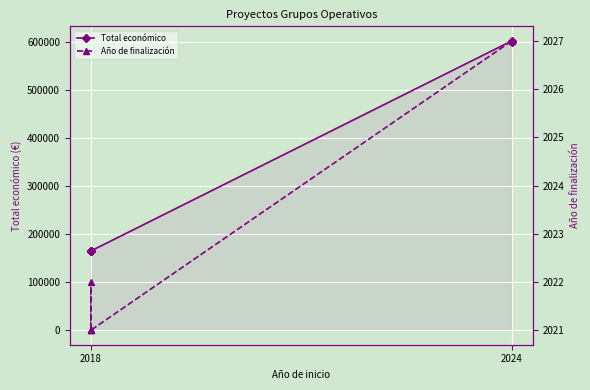

Which series has the largest total across all categories?

Total económico